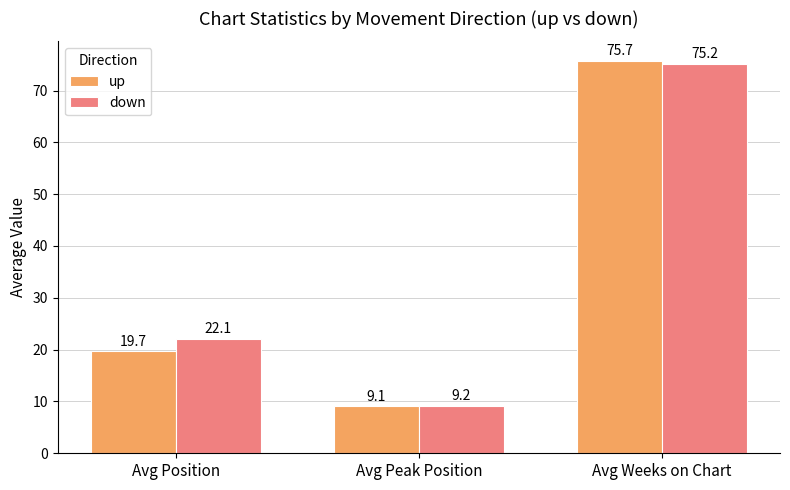

What is the average value of the down series?

35.5